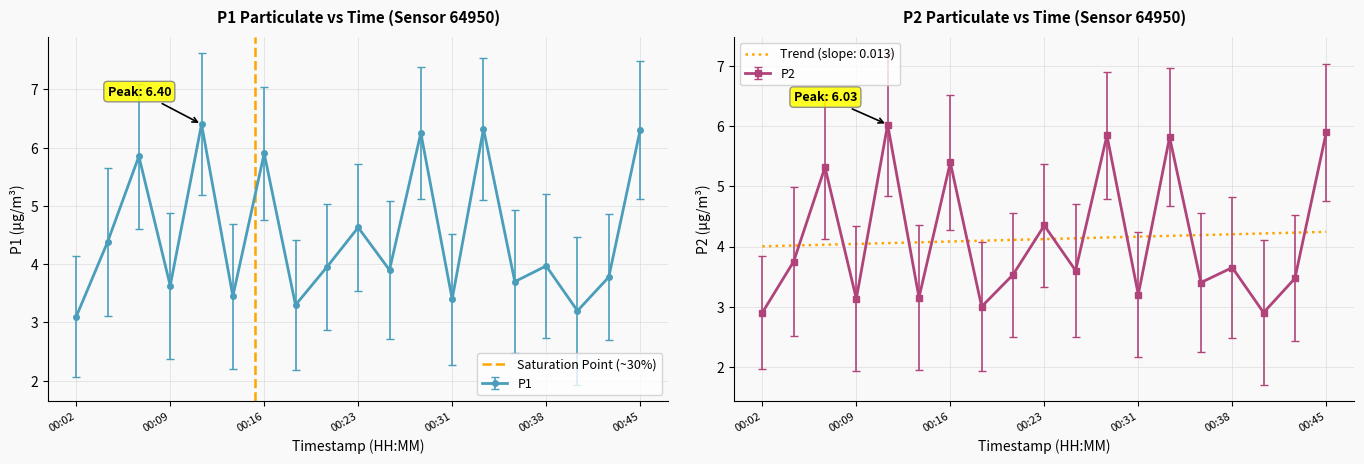

Is it true that P1 equals 3.6 at 00:09?

True